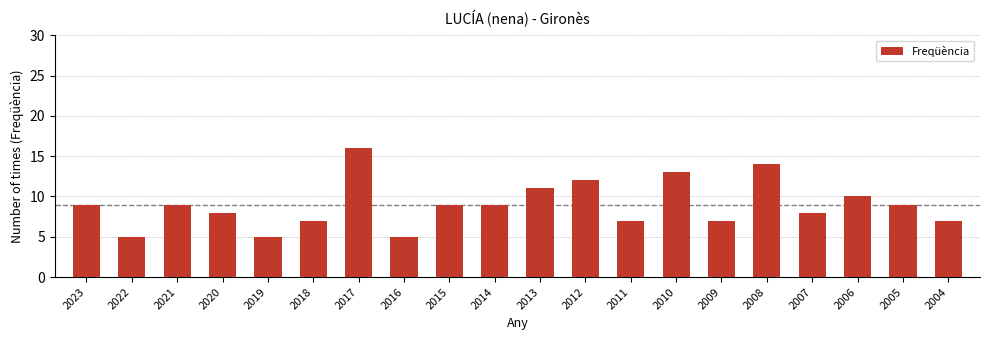

How many data points does each series have?

20